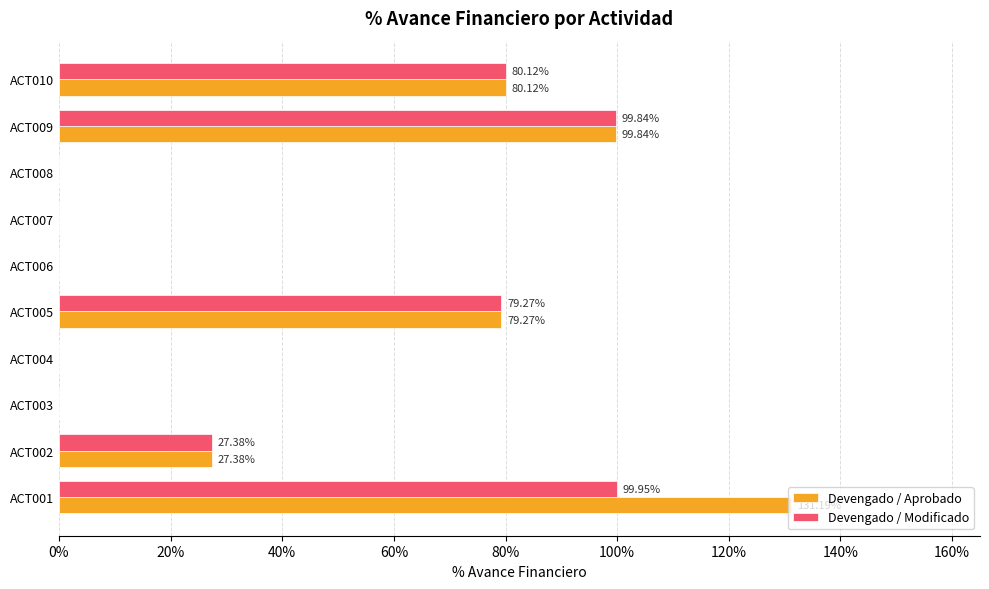

What are all the series names shown in the legend?

Devengado / Aprobado, Devengado / Modificado